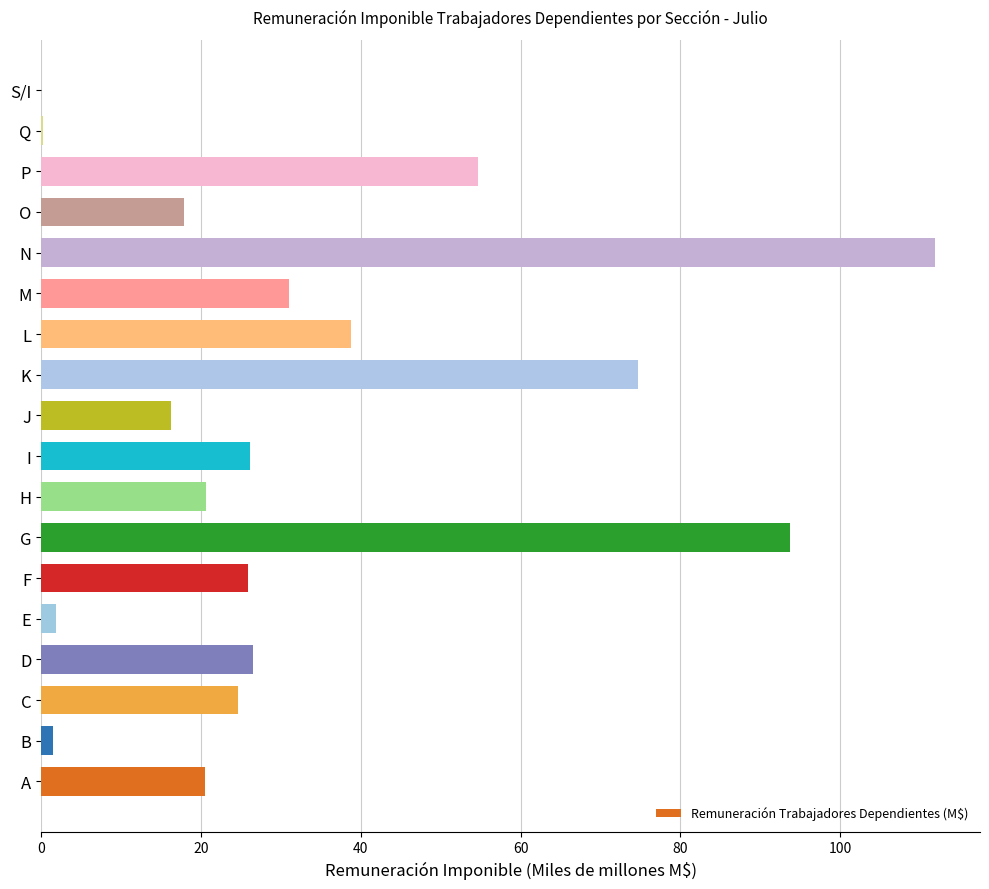

What is the average value?

32.6